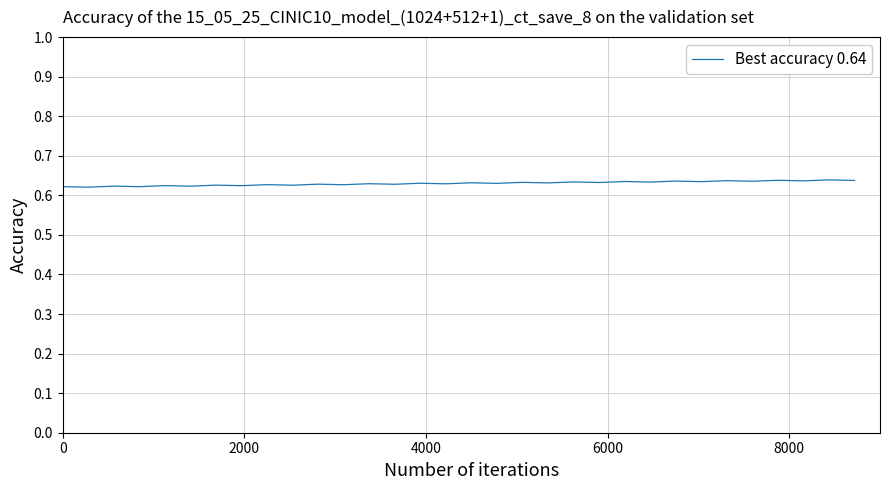

True or false: the data has more than 0 interior local peaks.

True